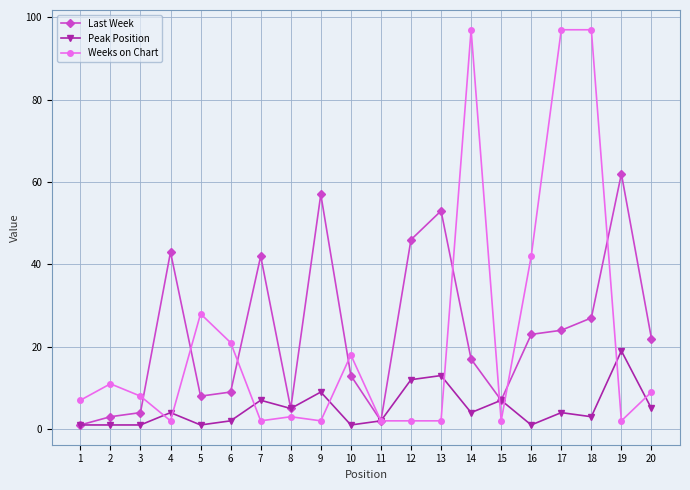

The value of Last Week at 10 is 13. True or false?

True